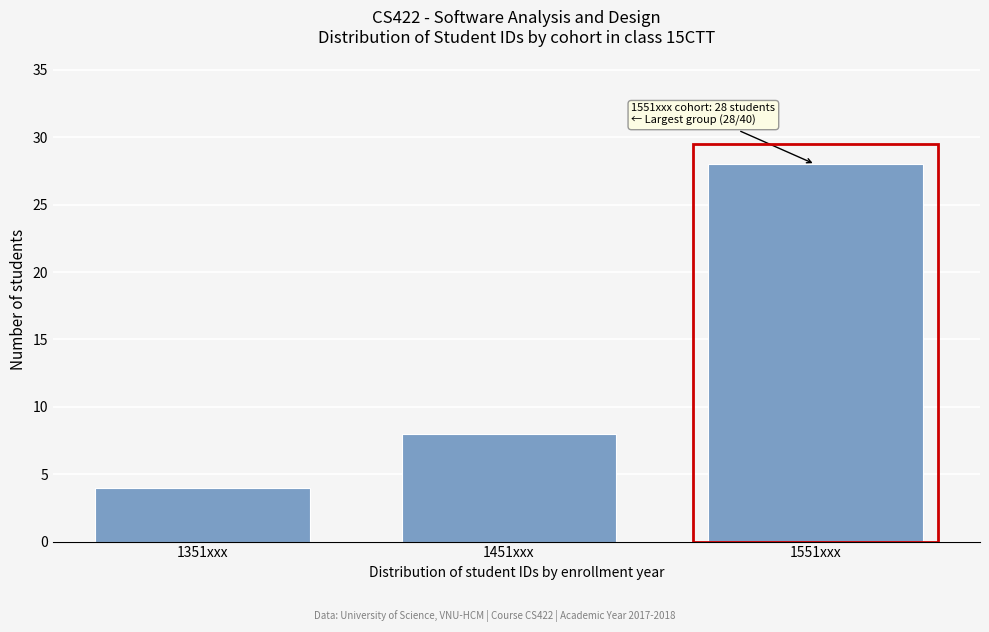

Reading right to left, what are all the values shown in this chart?

1551xxx=28	1451xxx=8	1351xxx=4